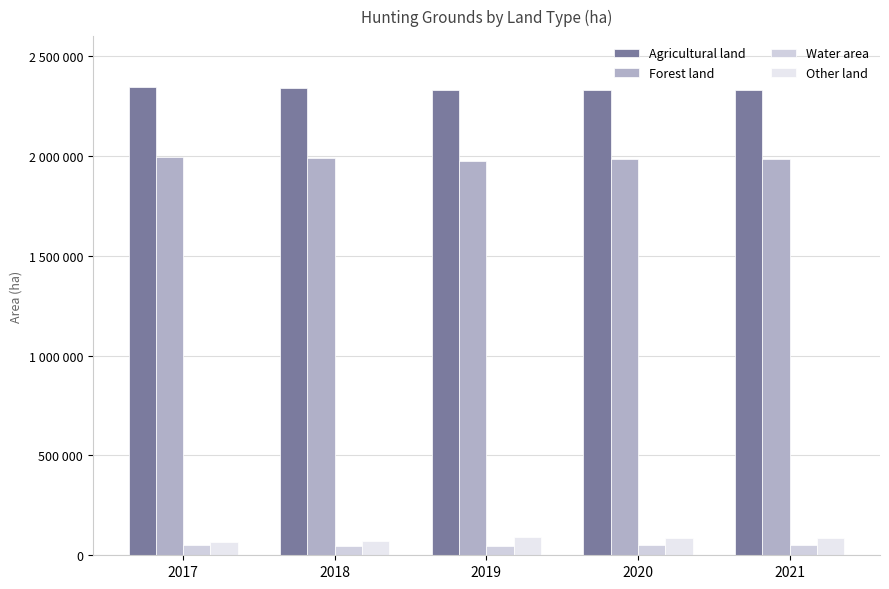

Rank the series at 2018 from highest to lowest value.

Agricultural land, Forest land, Other land, Water area